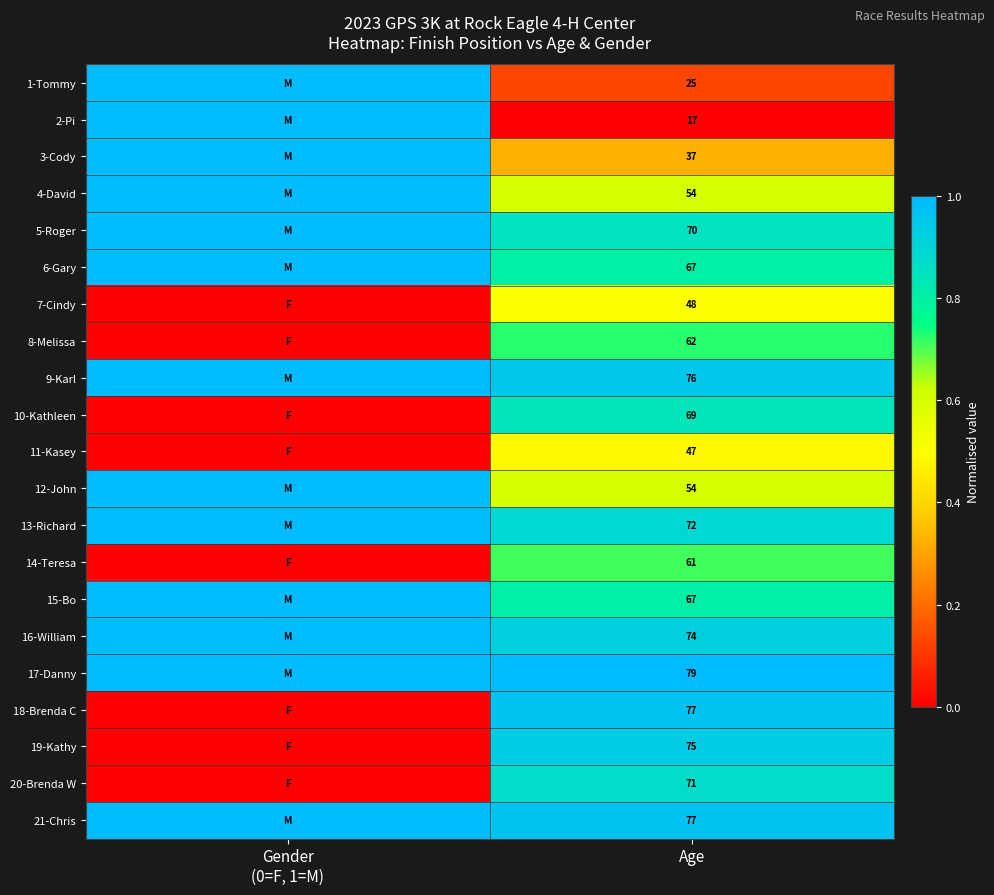

True or false: 1-Tommy has a value of 36 at Age.

False